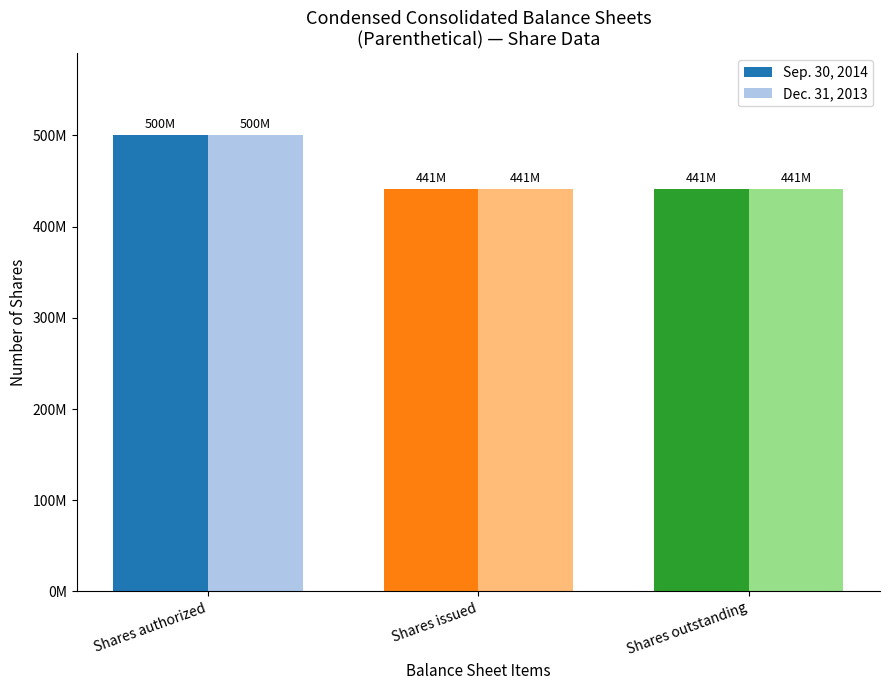

At which label does Dec. 31, 2013 reach its peak?

Shares authorized